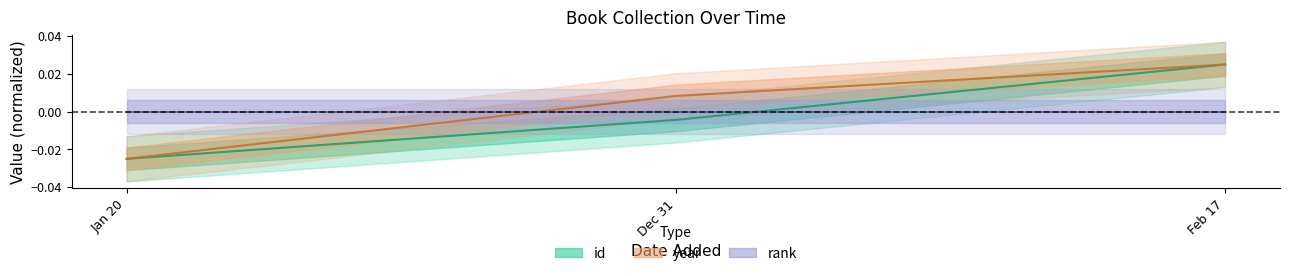

How many positive values does the id series have?

1